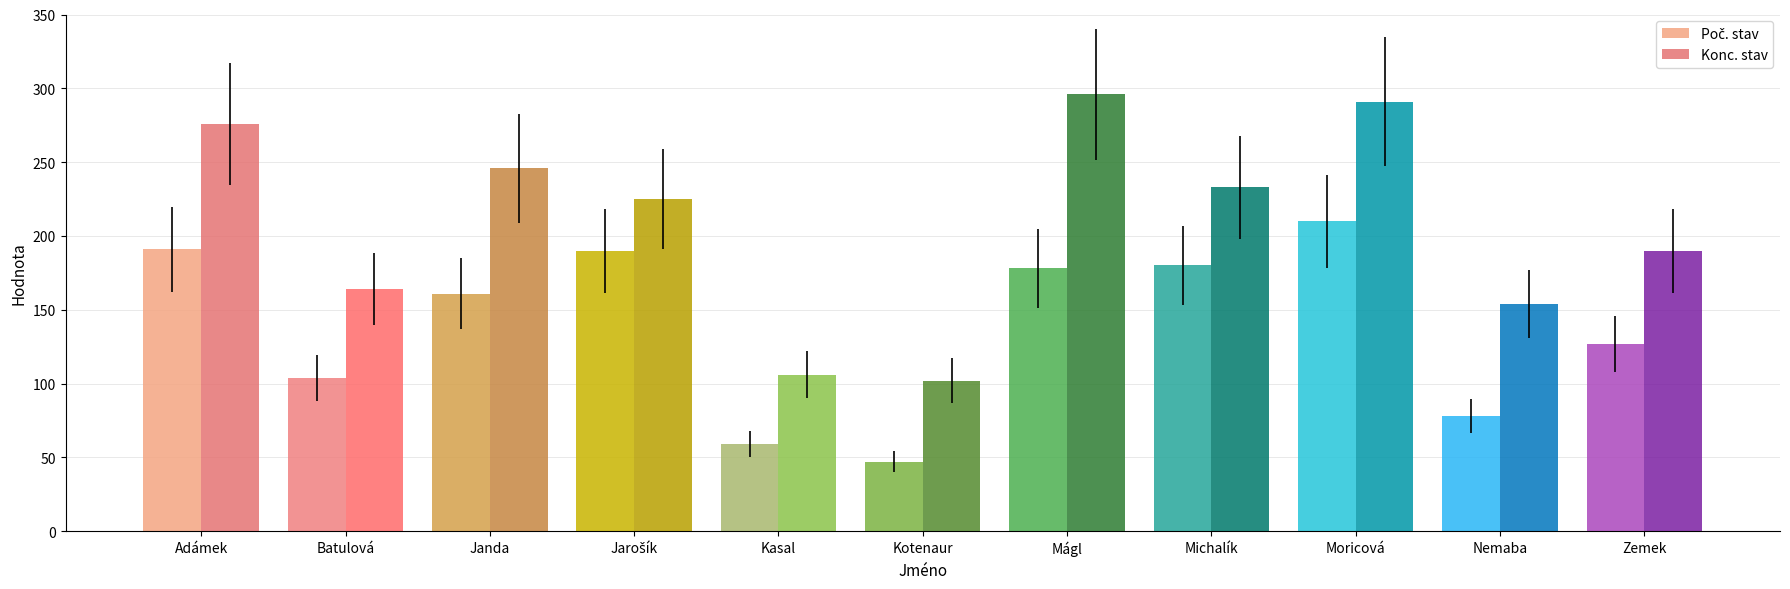

What is the value of the Konc. stav bar at the 10th from the left?

154